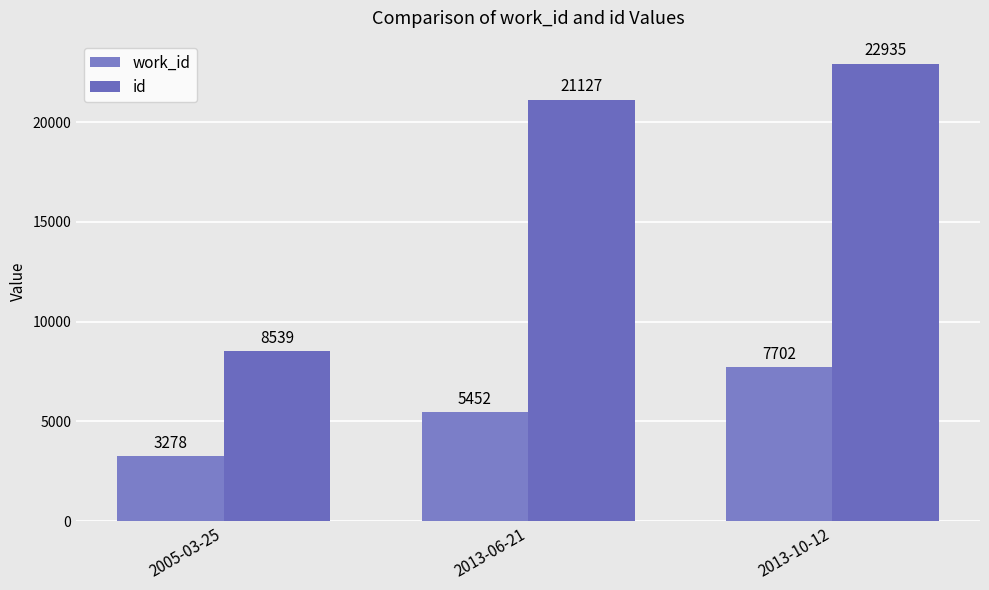

Read the id value at 2005-03-25, to the nearest 100.

8500